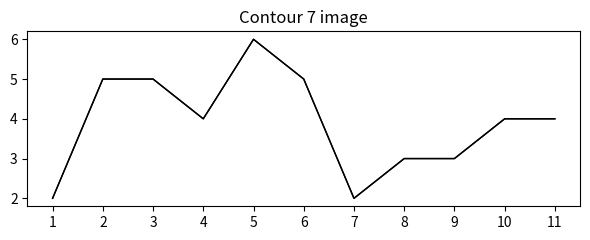

Reading left to right, transcribe all the data shown in this chart.

隐患数: 2	5	5	4	6	5	2	3	3	4	4
责改数: 2	5	5	4	6	5	2	3	3	4	4